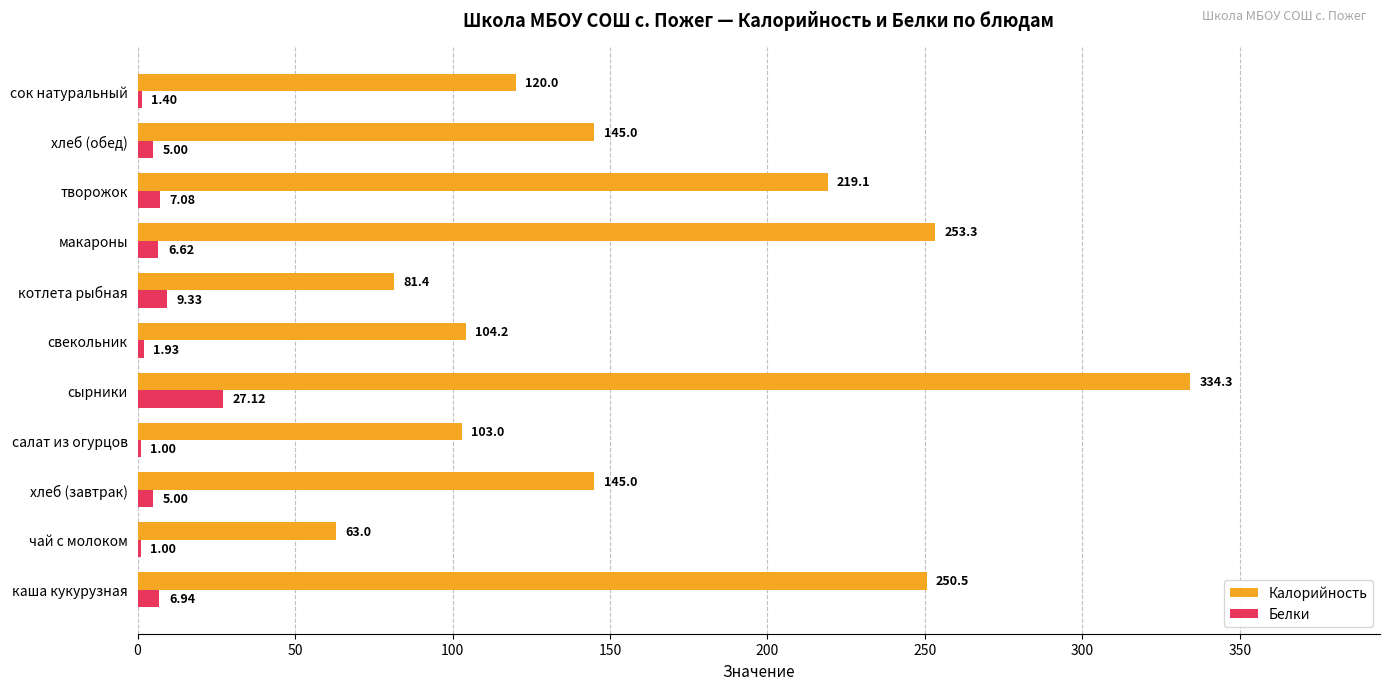

At which category does the chart reach its peak across all series?

сырники